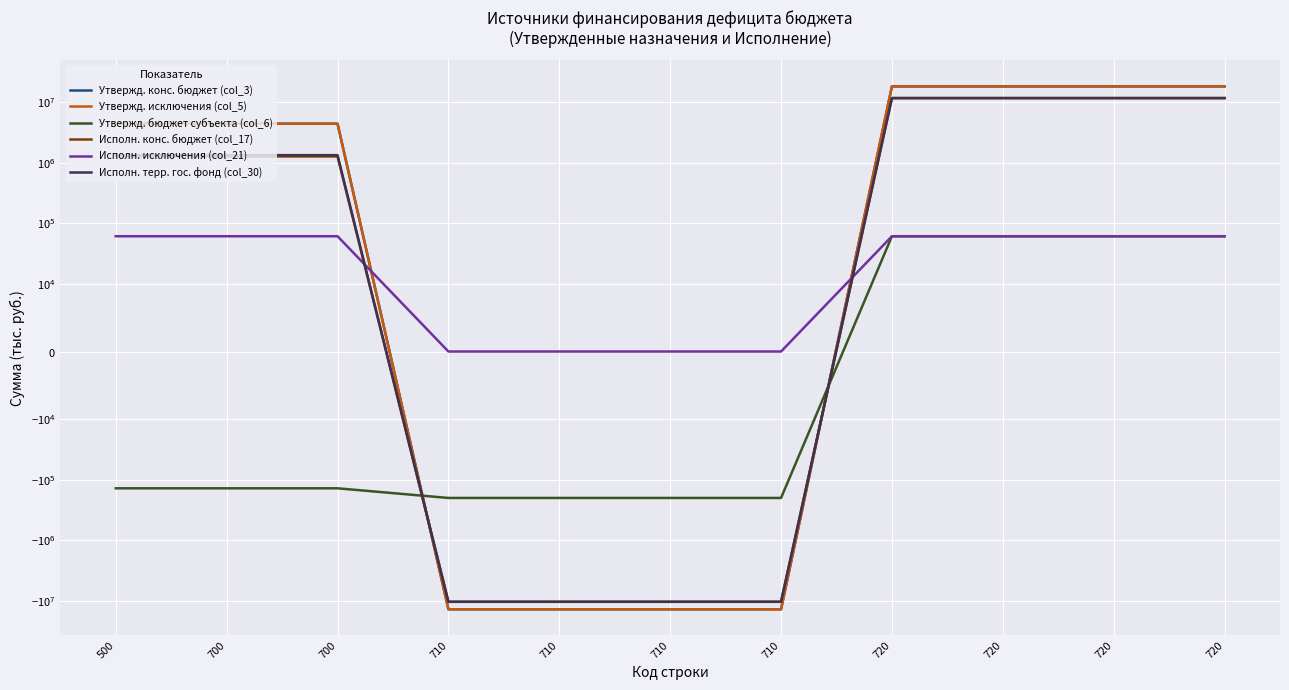

What is the lowest value of the Исполн. терр. гос. фонд (col_30) series?

-10263978.3